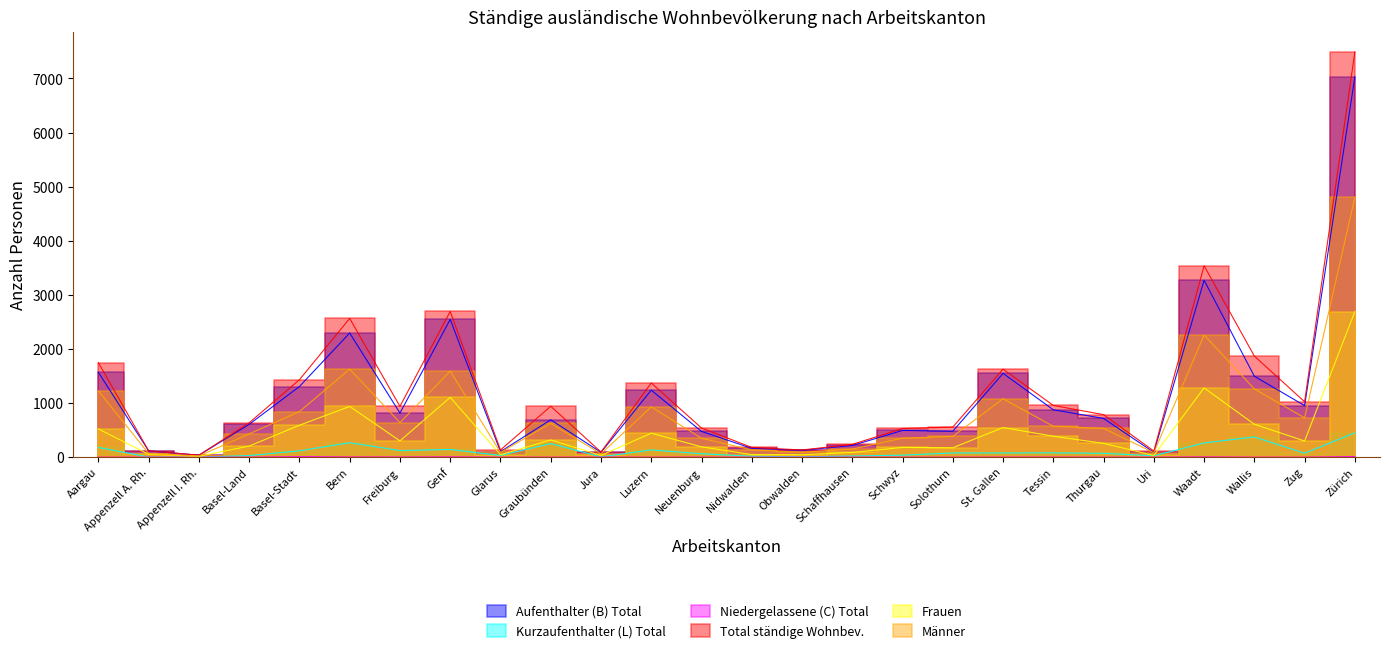

Between Luzern and Solothurn, which series saw the biggest shift?

Total ständige Wohnbev.